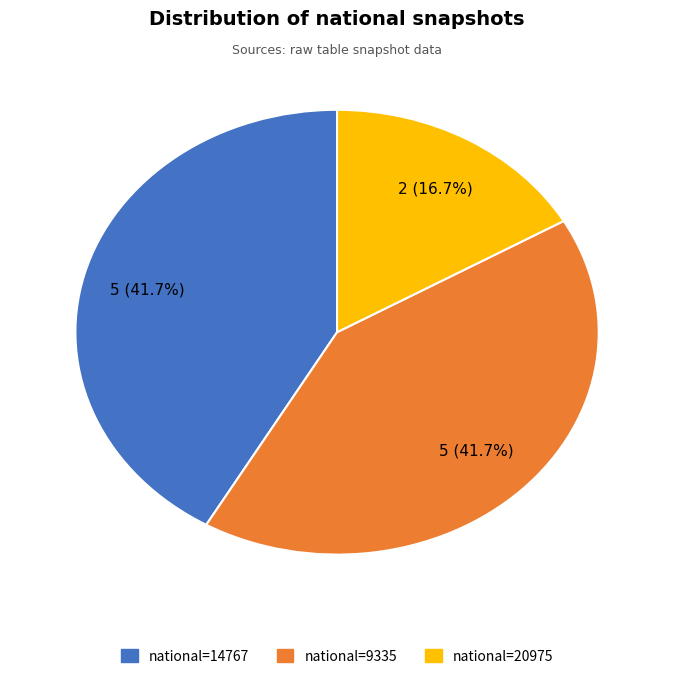

Which category has the smallest portion of the pie?

national=20975